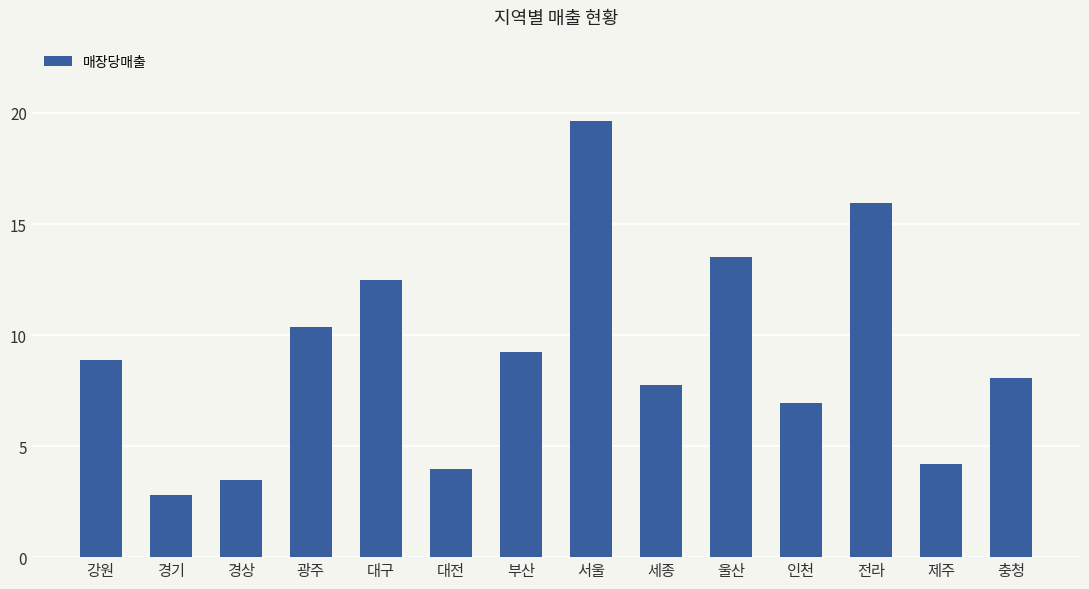

Reading right to left, extract all data points from this chart.

8045000	4206667	15960000	6921667	13513333	7766667	19640000	9228000	3948333	12500000	10343333	3488333	2776000	8880000